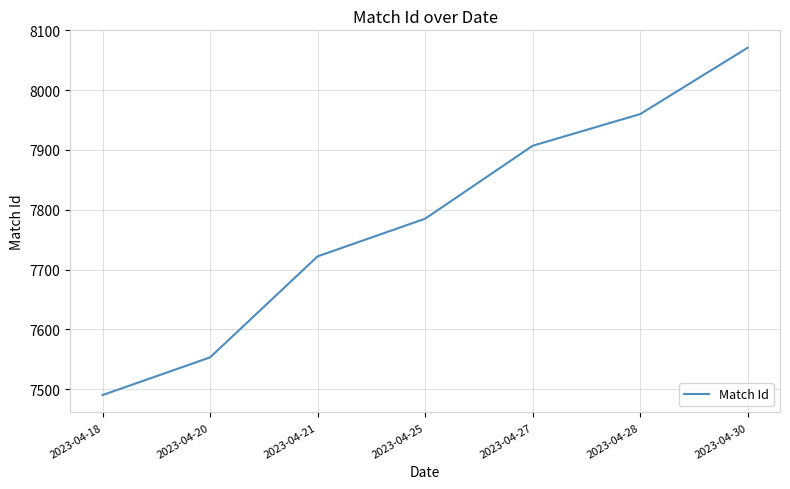

Reading right to left, list all the values displayed in this chart.

8071	7960	7907	7785	7722	7553	7490